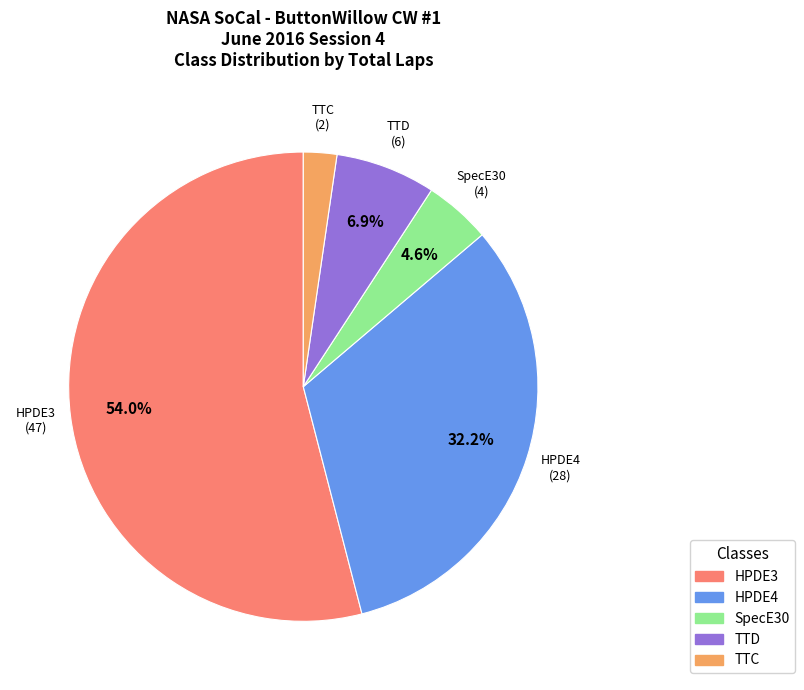

Is there any slice that represents more than half of the pie?

Yes